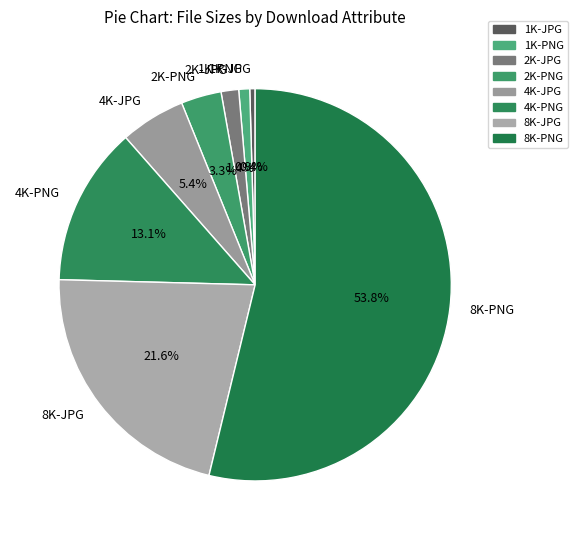

What percentage do 1K-PNG and 1K-JPG together represent?

1.3%